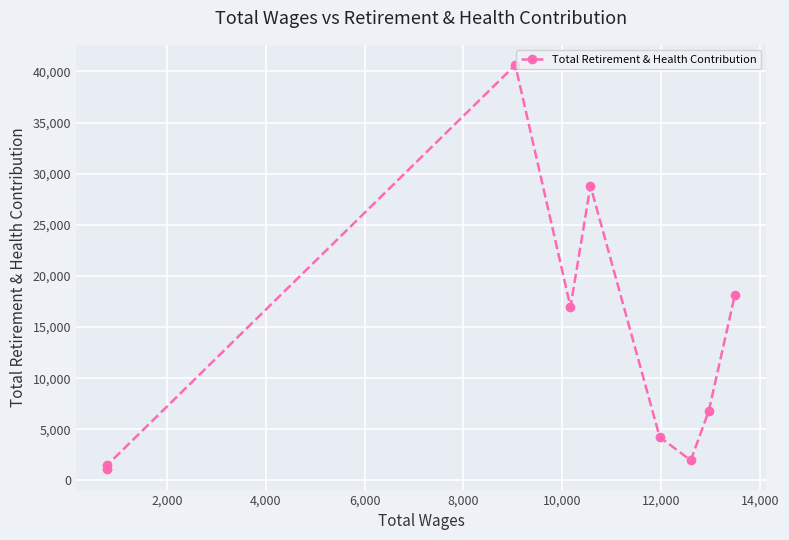

The chart shows a value of 2052 at 10,000. True or false?

False